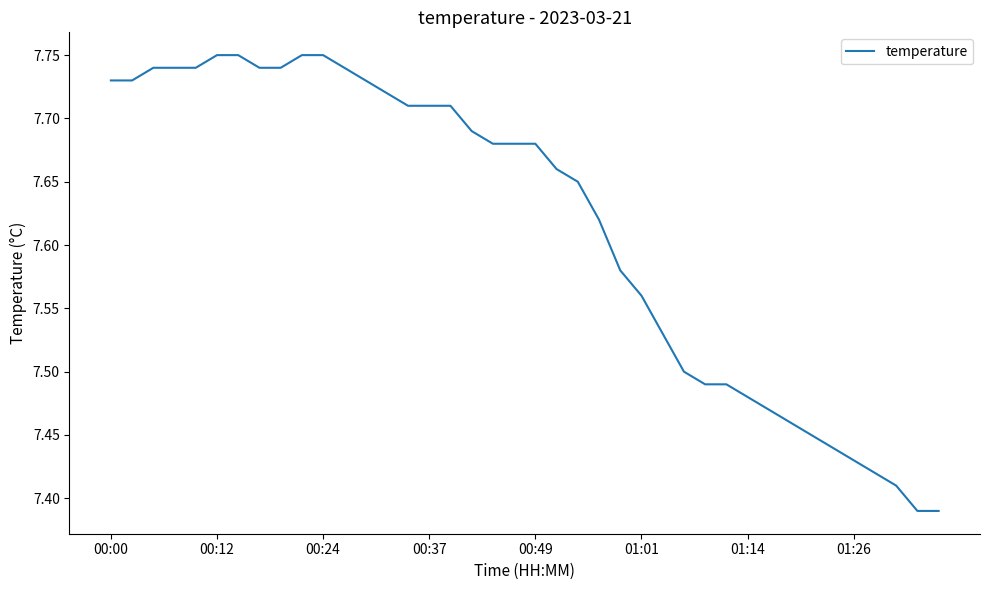

What is the difference between the maximum and minimum values?

0.4